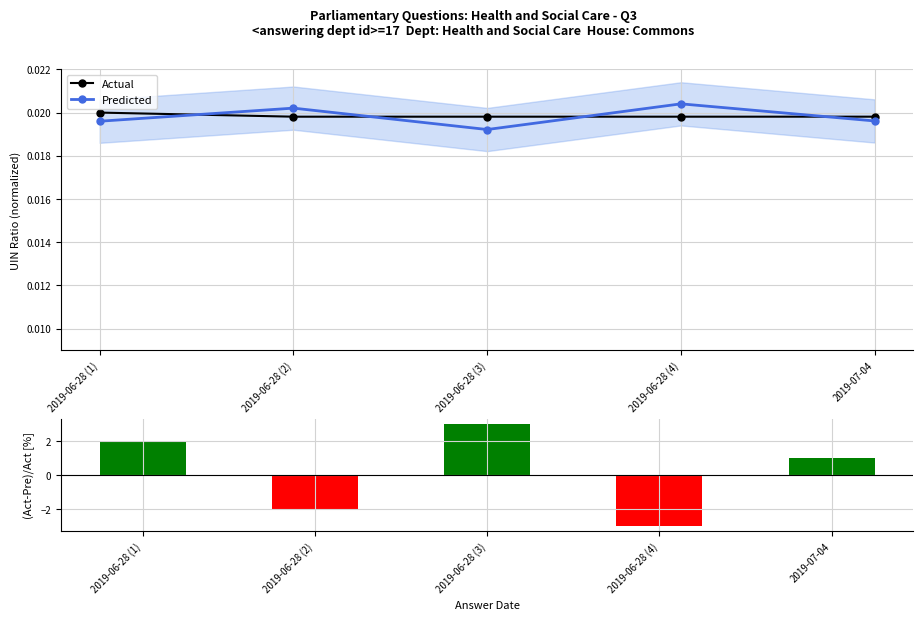

Reading right to left, transcribe all the data shown in this chart.

Actual: 0.0	0.0	0.0	0.0	0.0
Predicted: 0.0	0.0	0.0	0.0	0.0
(Actual-Predicted)/Actual: 1.0	-3.0	3.0	-2.0	2.0